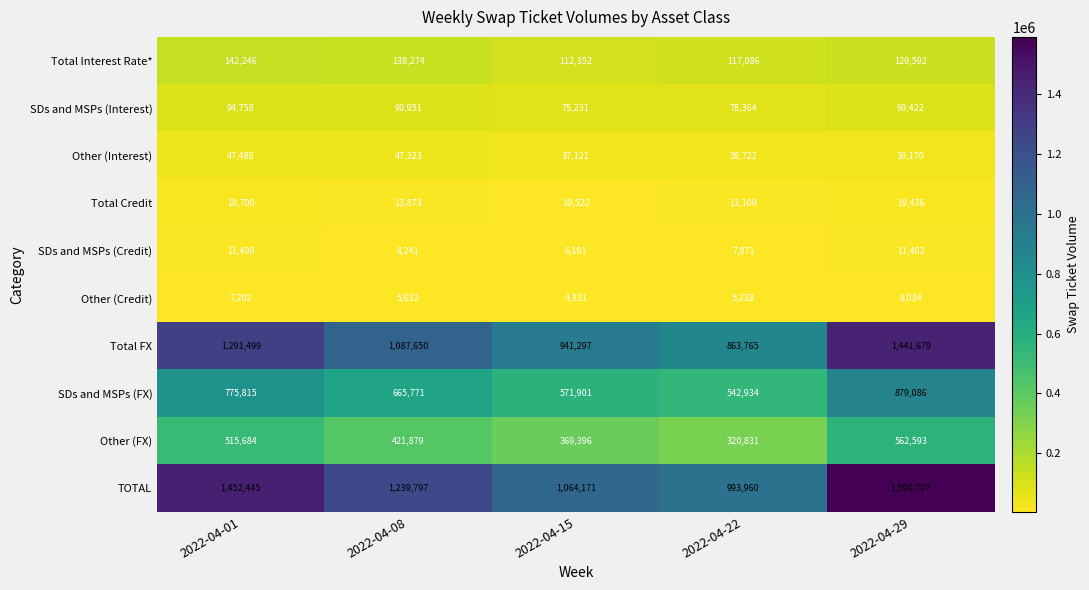

What is the spread (max minus min) of values at 2022-04-29?

1582673